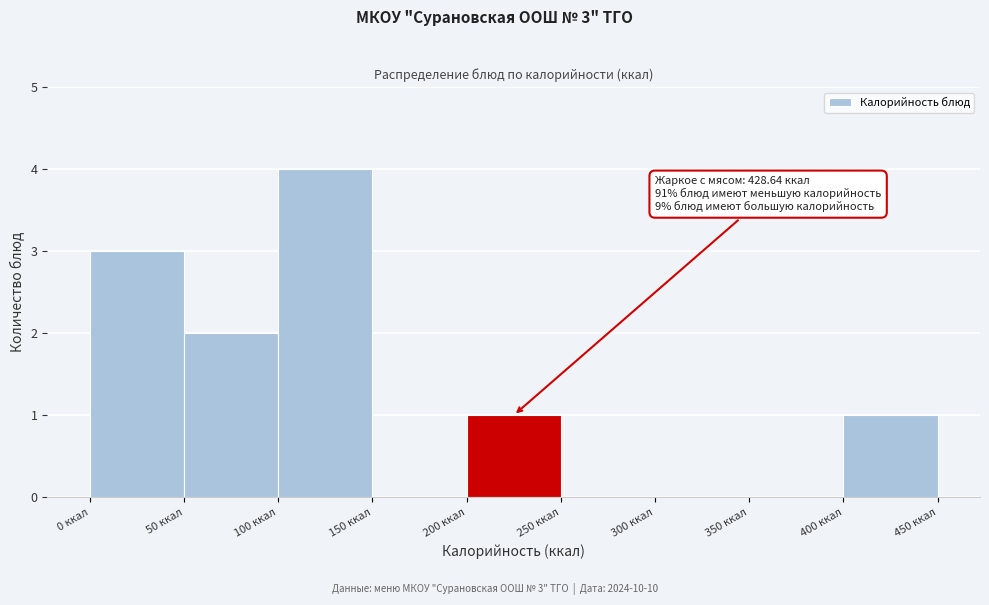

Which range on the x-axis has the tallest bar?

100 to 150